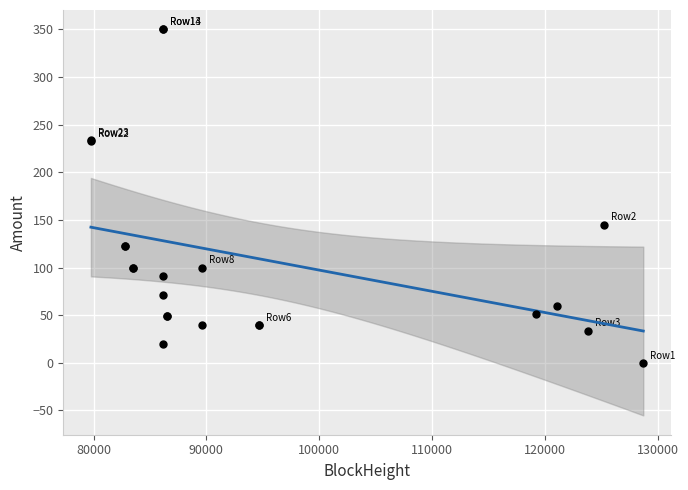

What Y value in the scatter plot is closest to 175?

145.0